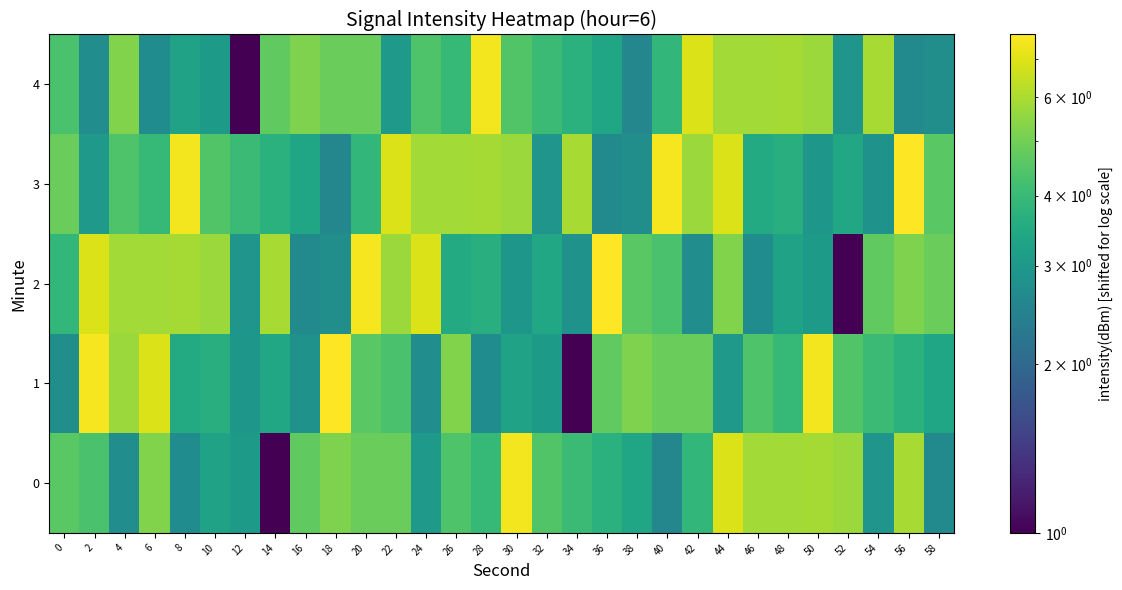

Count the number of data series in this chart.

5